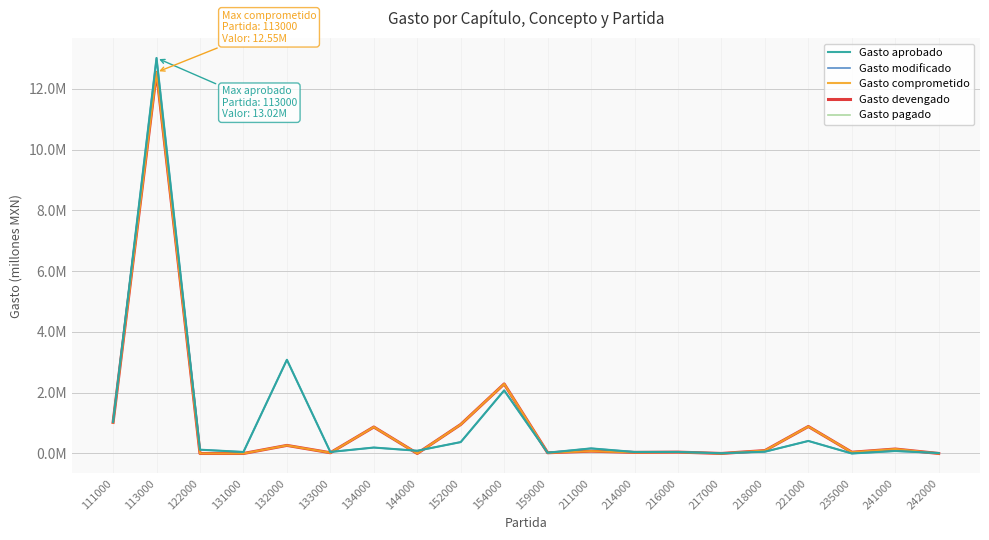

Does the chart have visible grid lines?

Yes